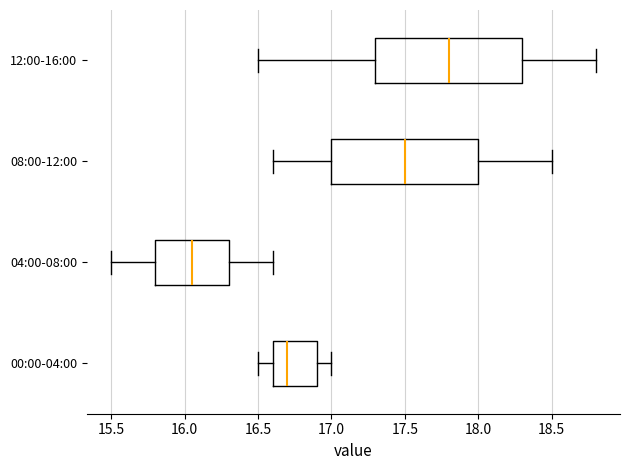

Where does the right whisker of the box for 04:00-08:00 end on the x-axis? The values are not printed on the chart, so give them approximately, as read against the axis.

16.60